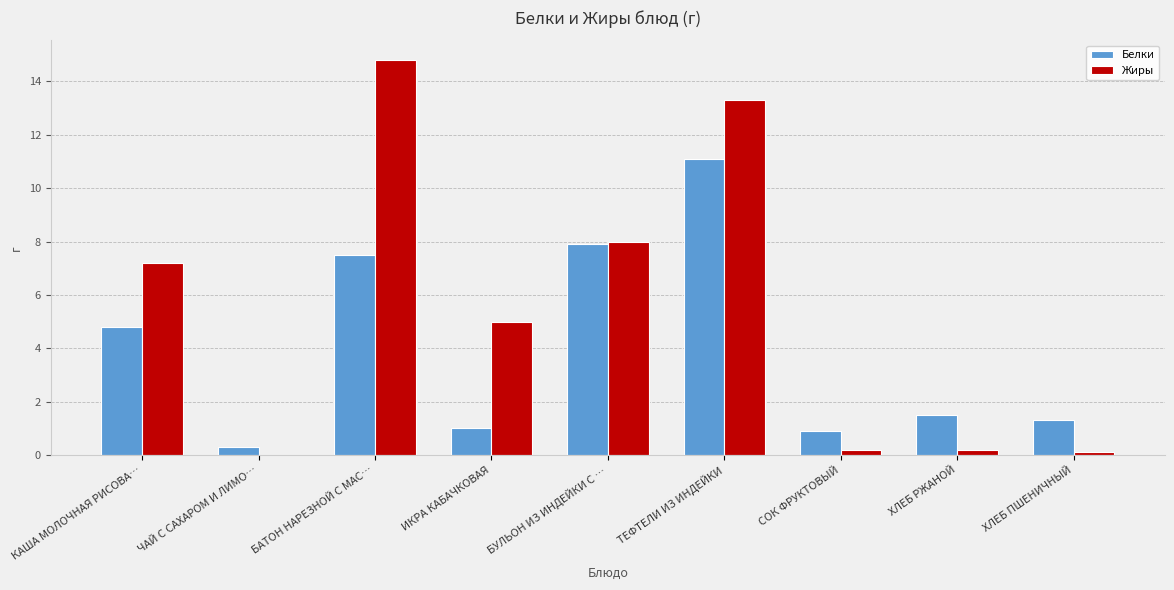

Reading right to left, list all the values displayed in this chart.

Белки: ХЛЕБ ПШЕНИЧНЫЙ=1.3	ХЛЕБ РЖАНОЙ=1.5	СОК ФРУКТОВЫЙ=0.9	ТЕФТЕЛИ ИЗ ИНДЕЙКИ=11.1	БУЛЬОН ИЗ ИНДЕЙКИ С …=7.9	ИКРА КАБАЧКОВАЯ=1.0	БАТОН НАРЕЗНОЙ С МАС…=7.5	ЧАЙ С САХАРОМ И ЛИМО…=0.3	КАША МОЛОЧНАЯ РИСОВА…=4.8
Жиры: ХЛЕБ ПШЕНИЧНЫЙ=0.1	ХЛЕБ РЖАНОЙ=0.2	СОК ФРУКТОВЫЙ=0.2	ТЕФТЕЛИ ИЗ ИНДЕЙКИ=13.3	БУЛЬОН ИЗ ИНДЕЙКИ С …=8.0	ИКРА КАБАЧКОВАЯ=5.0	БАТОН НАРЕЗНОЙ С МАС…=14.8	ЧАЙ С САХАРОМ И ЛИМО…=0.0	КАША МОЛОЧНАЯ РИСОВА…=7.2